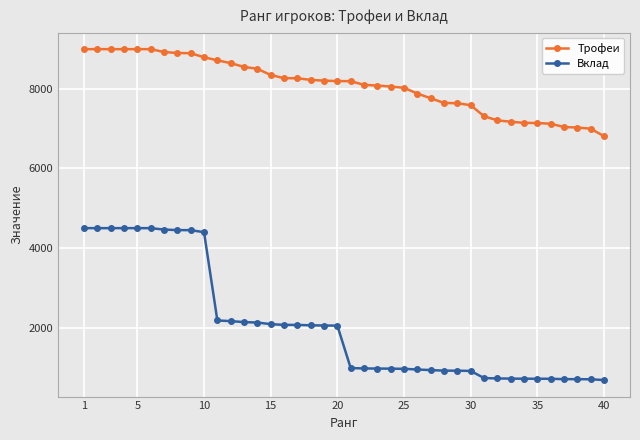

Does the chart display data point markers on the line(s)?

Yes